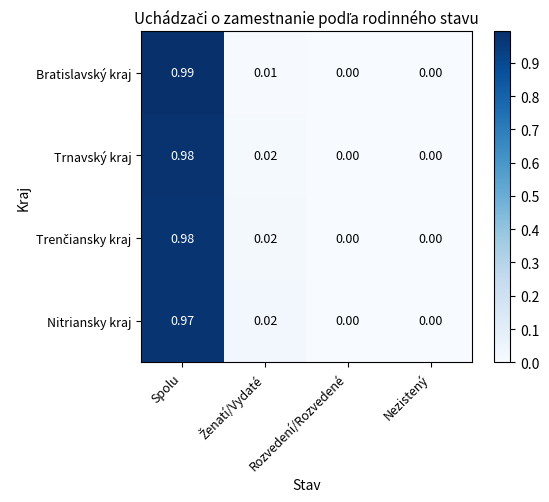

Which series changed the most between Spolu and Rozvedení/Rozvedené?

Bratislavský kraj